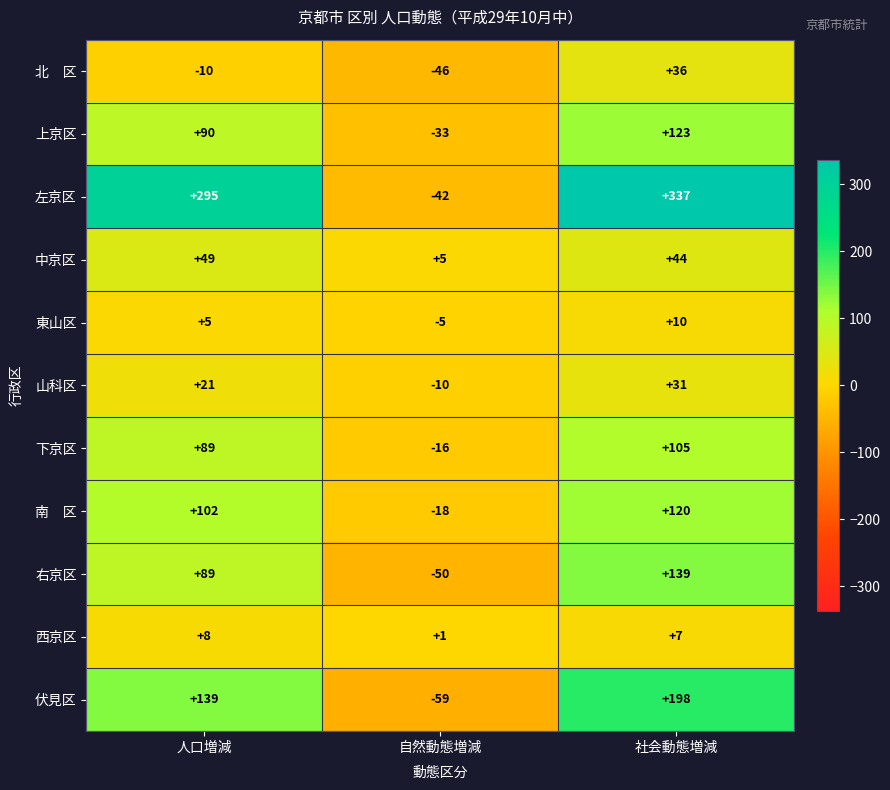

The value of 左京区 at 自然動態増減 is -42. True or false?

True